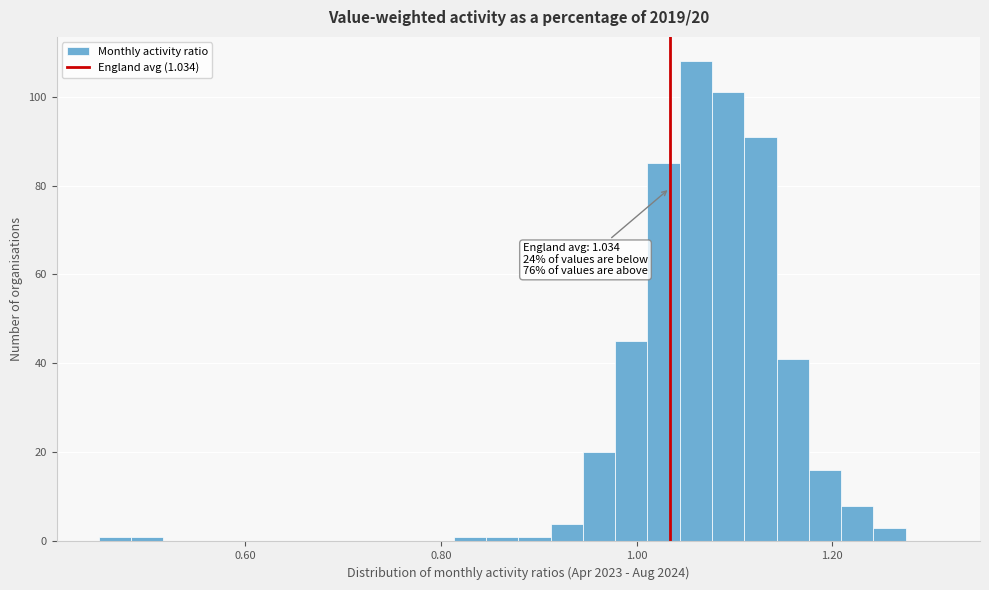

Around what value on the x-axis is the tallest bar? Give the approximate position of its centre, as read against the axis.

1.06